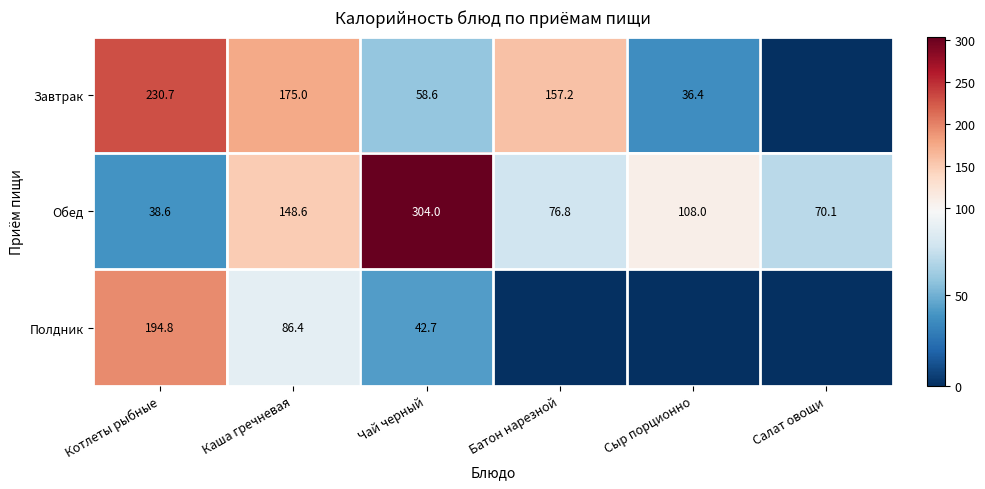

Is the value of Завтрак at Сыр порционно greater than the value of Полдник at Чай черный?

No